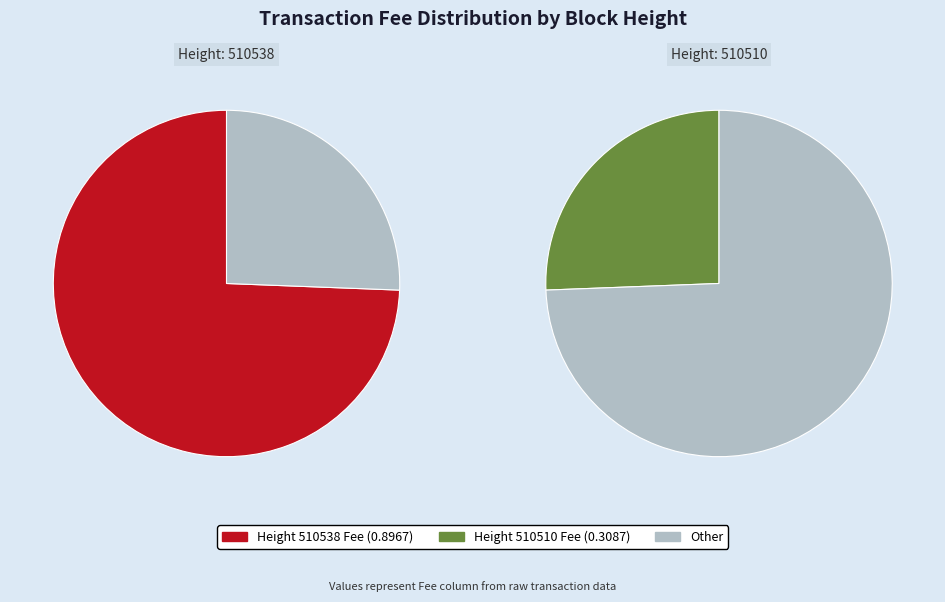

Rank the categories by value from lowest to highest.

510510, 510538